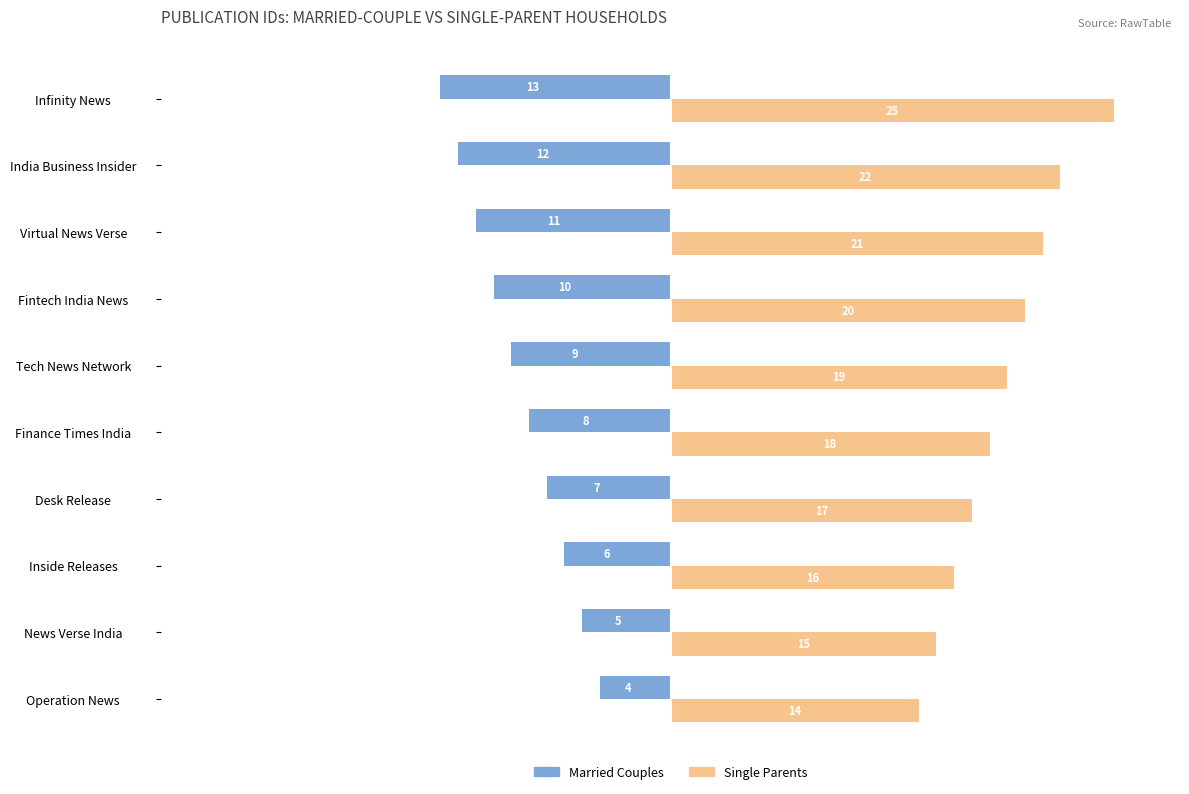

Is it true that Married Couples equals -6 at Inside Releases?

True